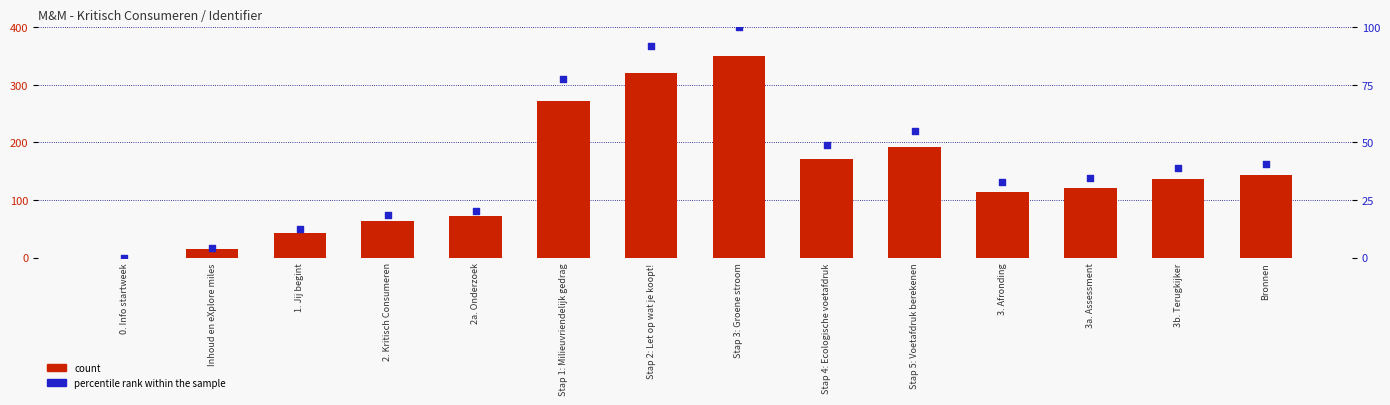

At how many categories does at least one series exceed 129?

7